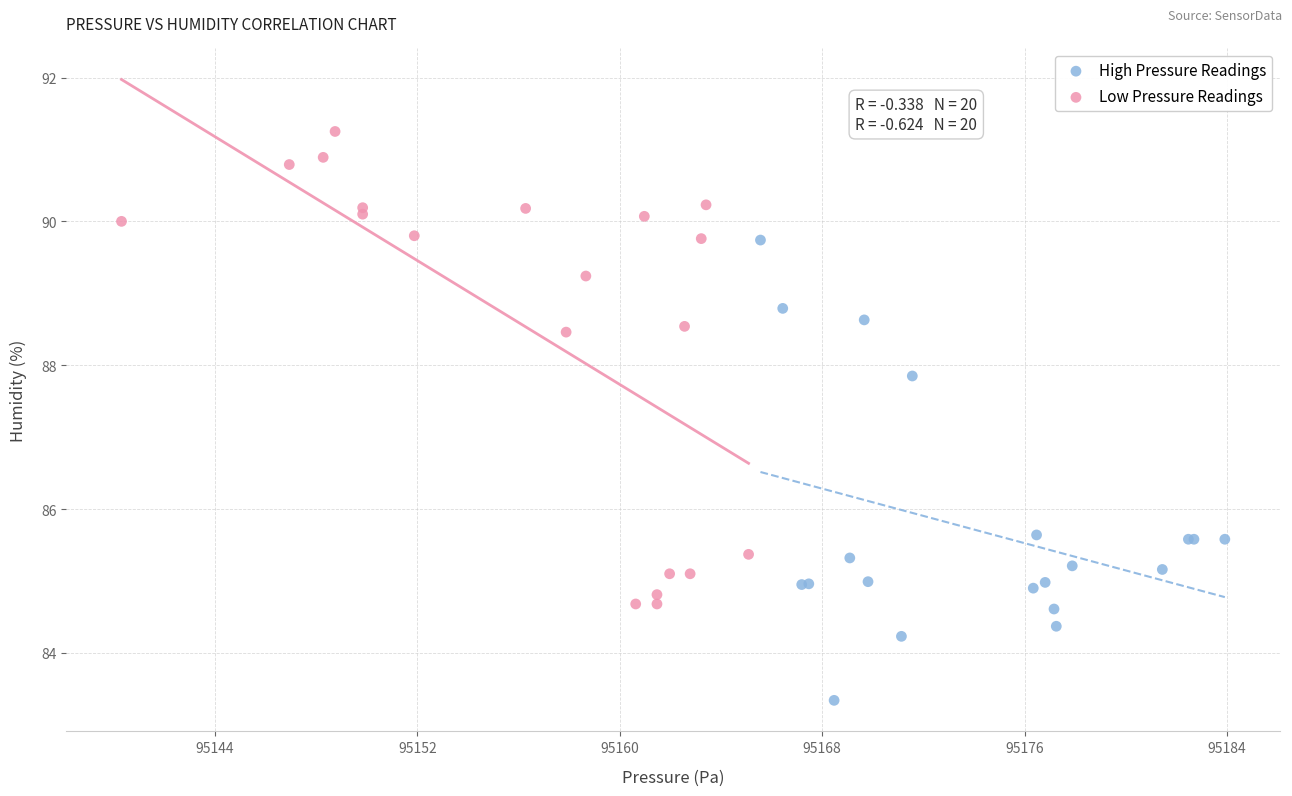

What are all the series names shown in the legend?

High Pressure Readings, Low Pressure Readings